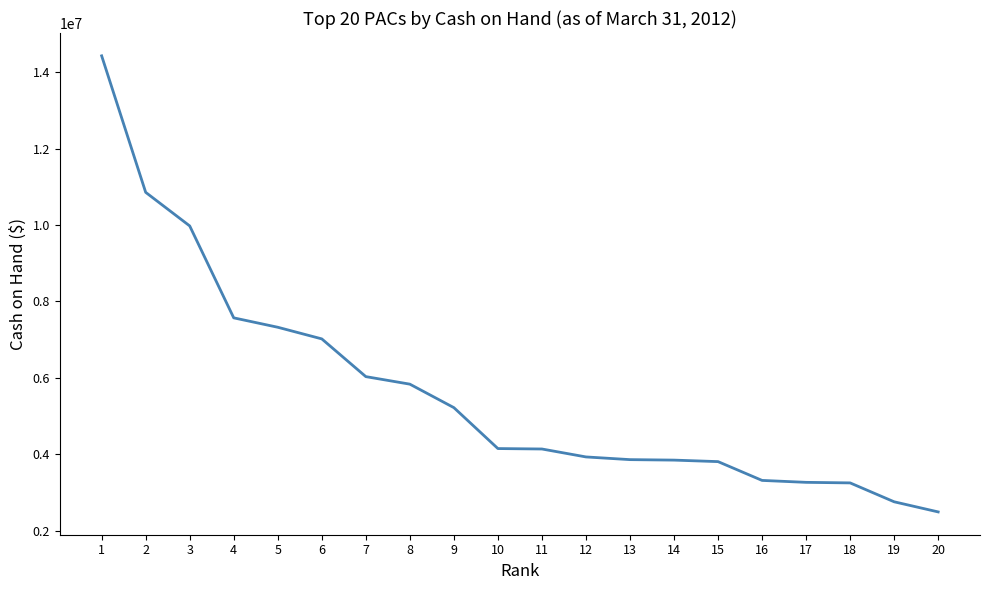

What is the difference between the second highest and second lowest values?

8104352.5